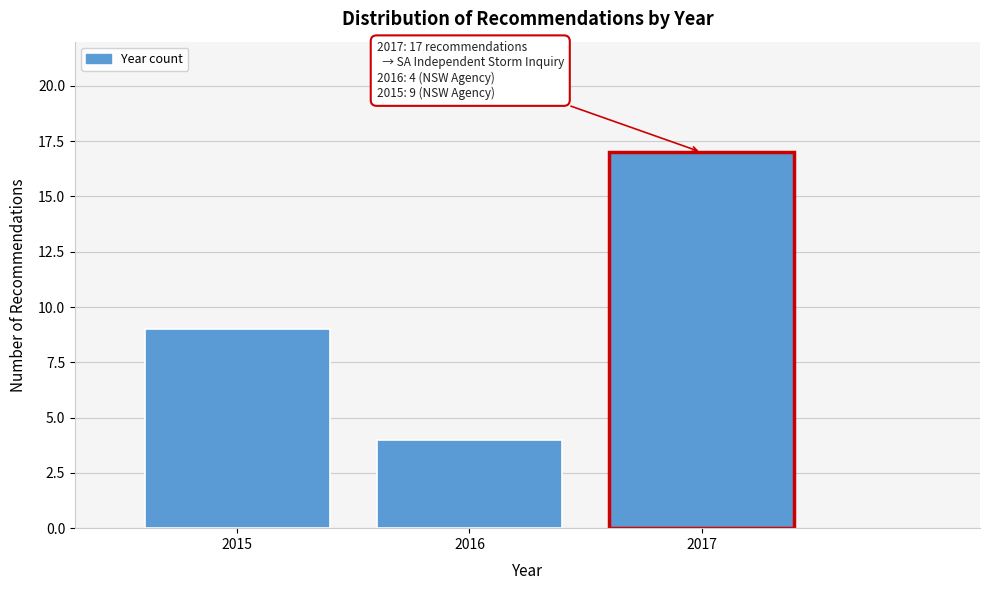

Reading right to left, what are all the values shown in this chart?

17	4	9